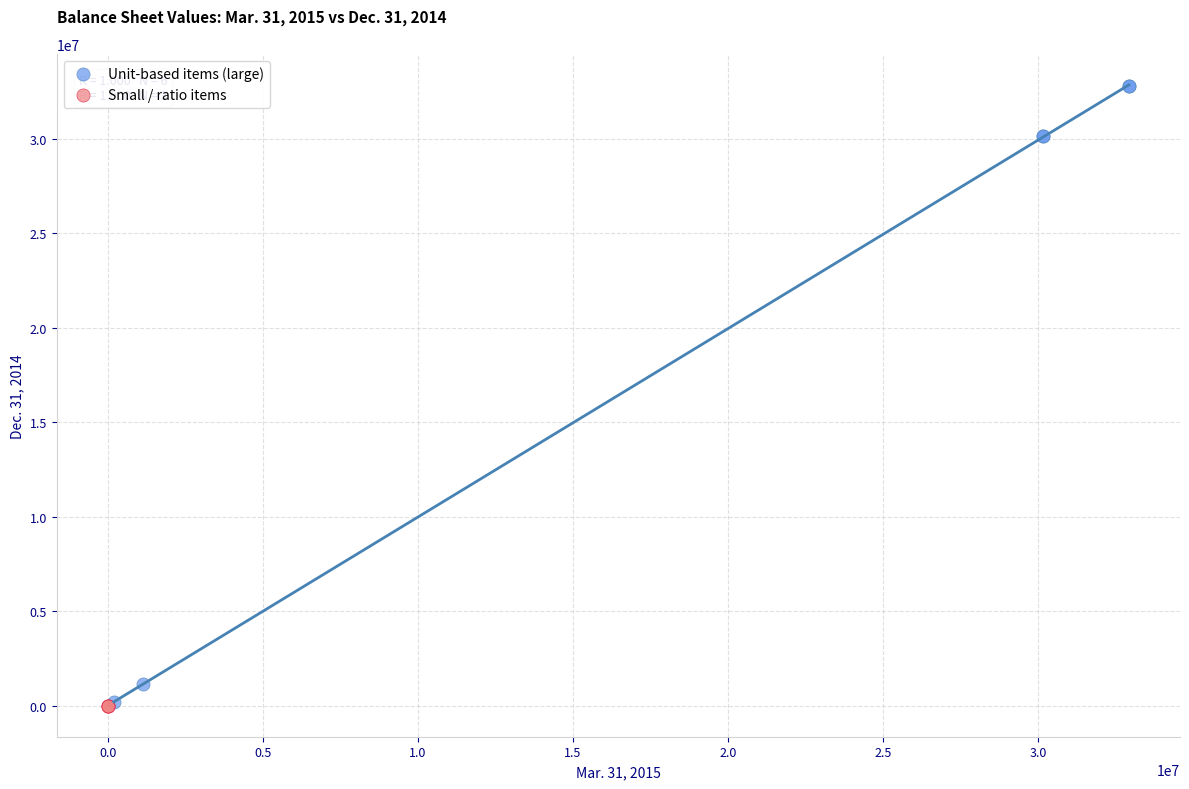

What are all the series names shown in the legend?

Unit-based items (large), Small / ratio items